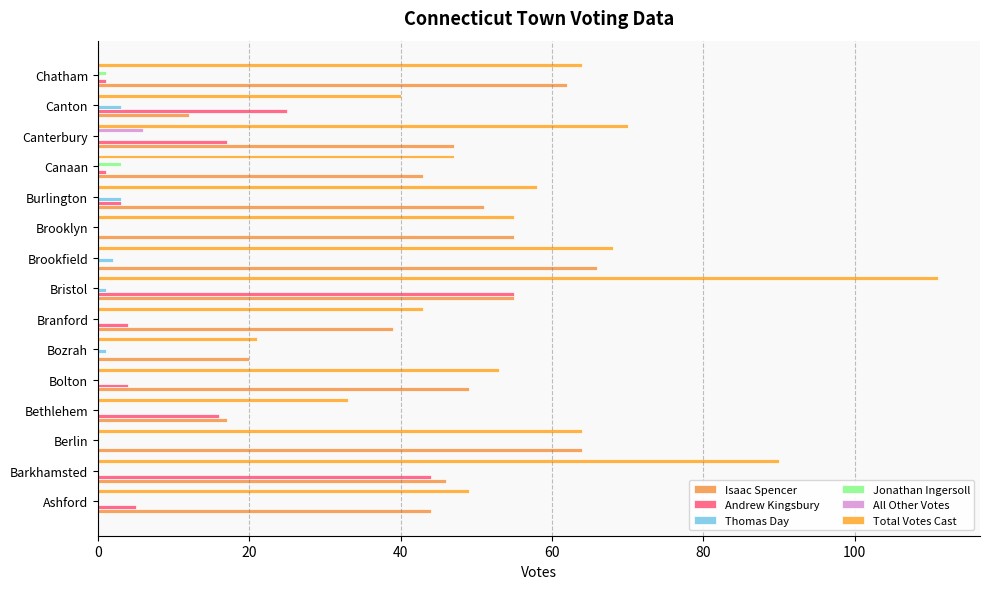

Reading left to right, extract all data points from this chart.

Isaac Spencer: 44	46	64	17	49	20	39	55	66	55	51	43	47	12	62
Andrew Kingsbury: 5	44	0	16	4	0	4	55	0	0	3	1	17	25	1
Thomas Day: 0	0	0	0	0	1	0	1	2	0	3	0	0	3	0
Jonathan Ingersoll: 0	0	0	0	0	0	0	0	0	0	0	3	0	0	1
All Other Votes: 0	0	0	0	0	0	0	0	0	0	0	0	6	0	0
Total Votes Cast: 49	90	64	33	53	21	43	111	68	55	58	47	70	40	64